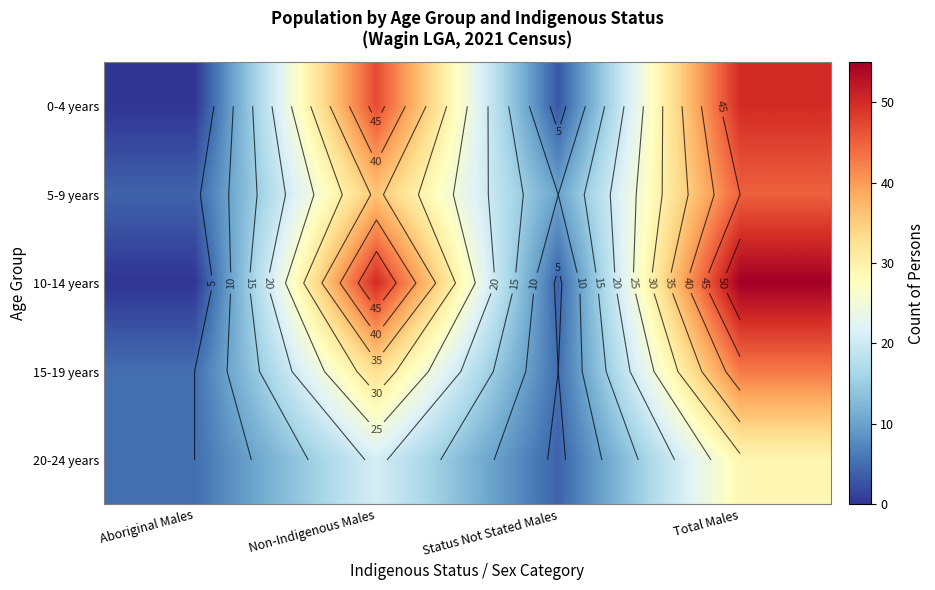

What is the total value across all series at Status Not Stated Males?

26